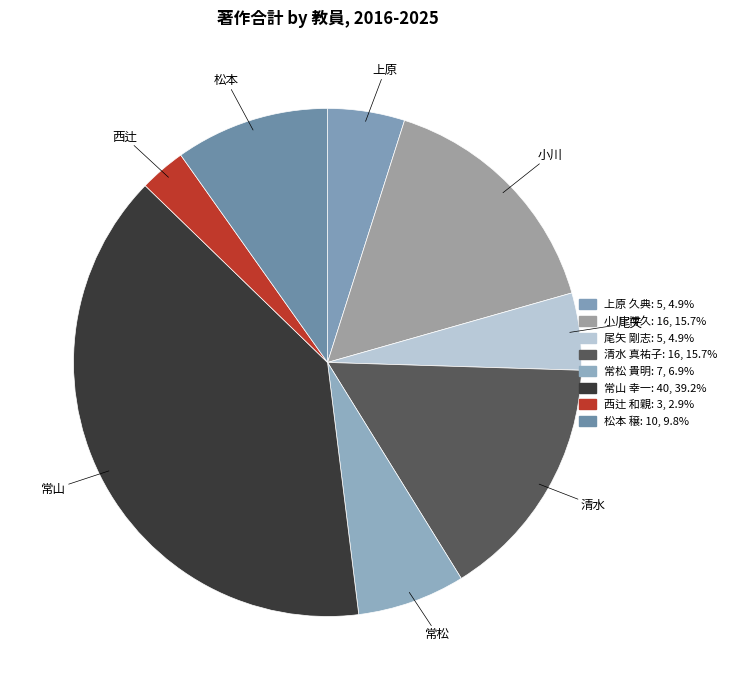

Rank the categories by value from lowest to highest.

西辻 和親, 上原 久典, 尾矢 剛志, 常松 貴明, 松本 穣, 小川 博久, 清水 真祐子, 常山 幸一